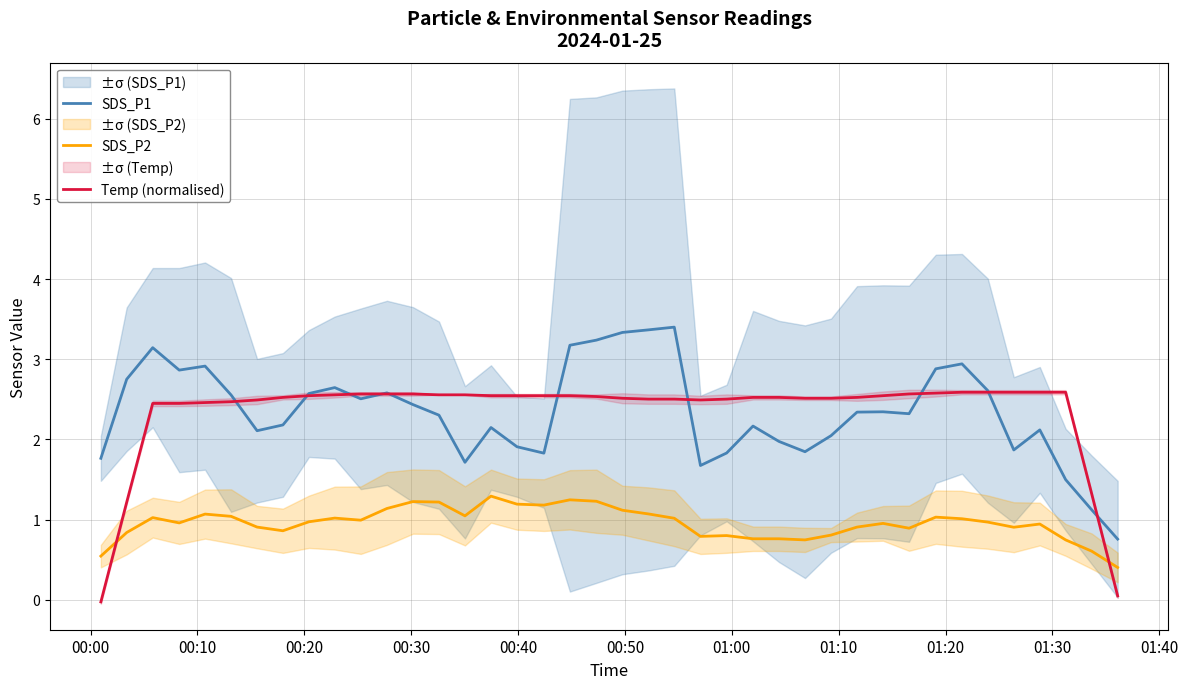

After their last crossing, which series has the higher values: SDS_P2 or Temp (normalised)?

SDS_P2